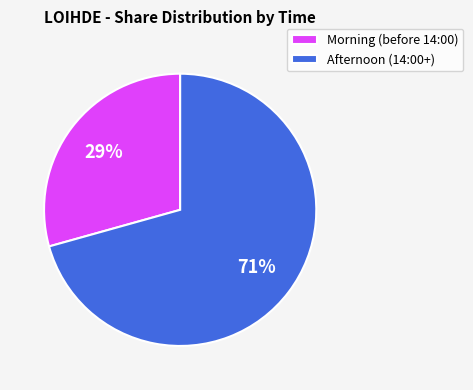

Does Afternoon (14:00+) account for over 50% of the chart?

Yes